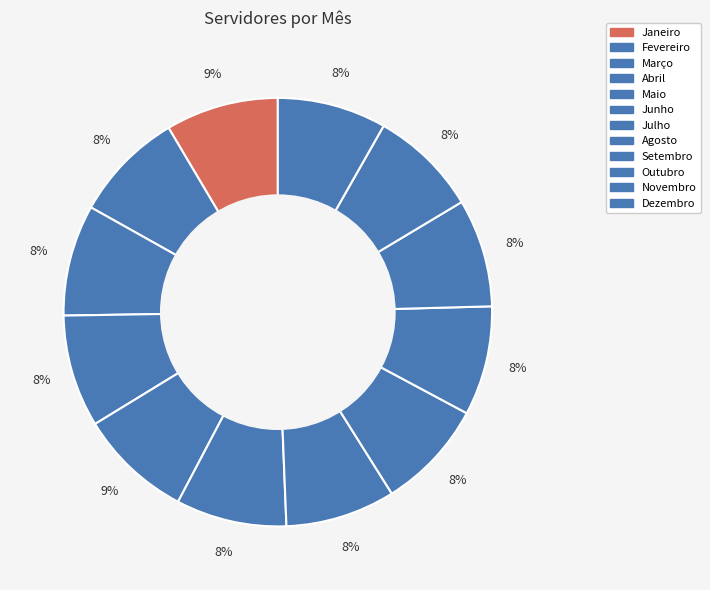

Count the number of slices in the pie.

12